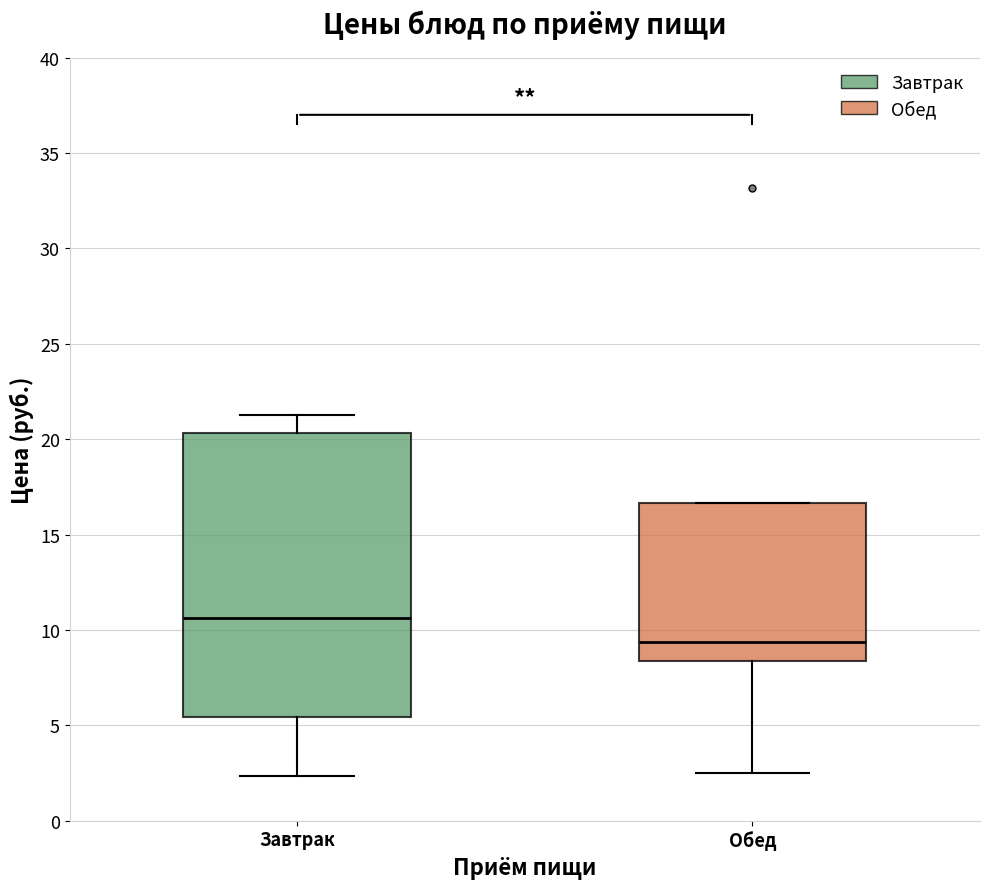

Reading left to right, read every box against the y-axis: the position of its median line, the range the box covers, and the ends of its whiskers. The values are not printed on the chart, so give them approximately, as read against the axis.

Завтрак: median 10.5, box 5.5 to 20.5, whiskers 2.5 to 21.5
Обед: median 9.5, box 8.5 to 16.5, whiskers 2.5 to 16.5